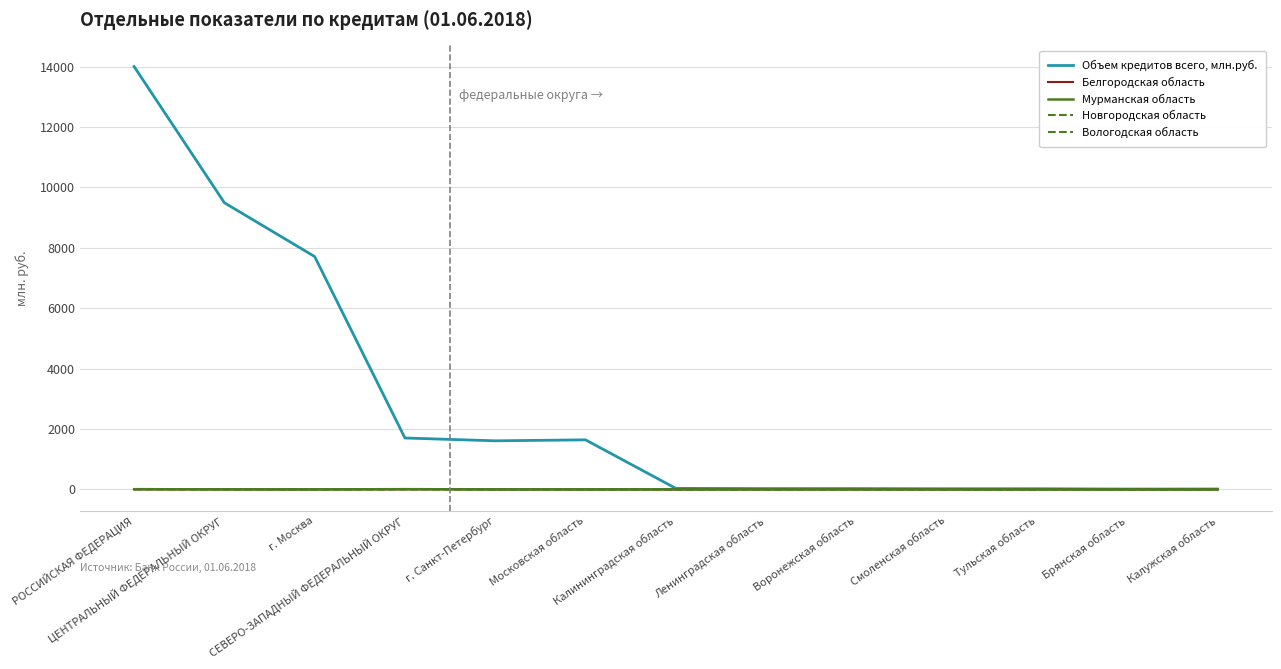

Is this an area chart (filled region under the line)?

No